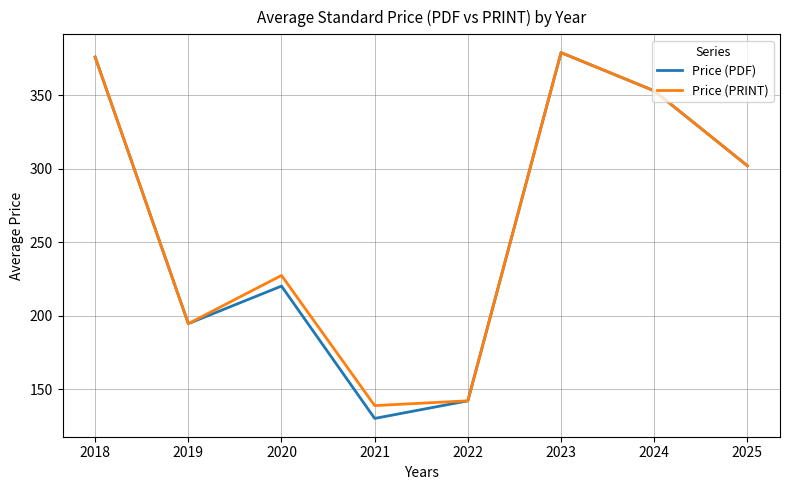

What are all the series names shown in the legend?

Price (PDF), Price (PRINT)